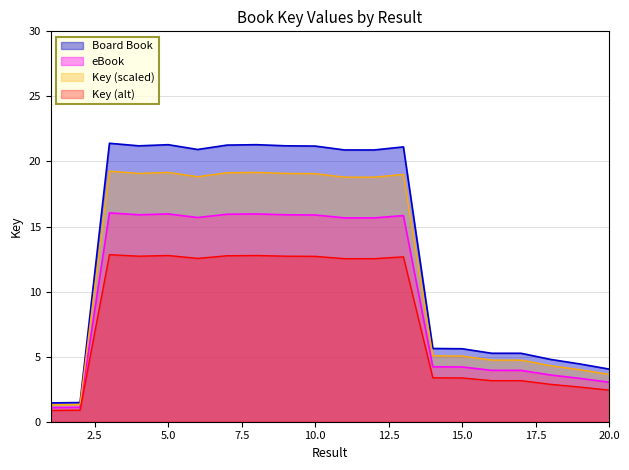

List the series in order of their overall mean, highest first.

Board Book, Key (scaled), eBook, Key (alt)